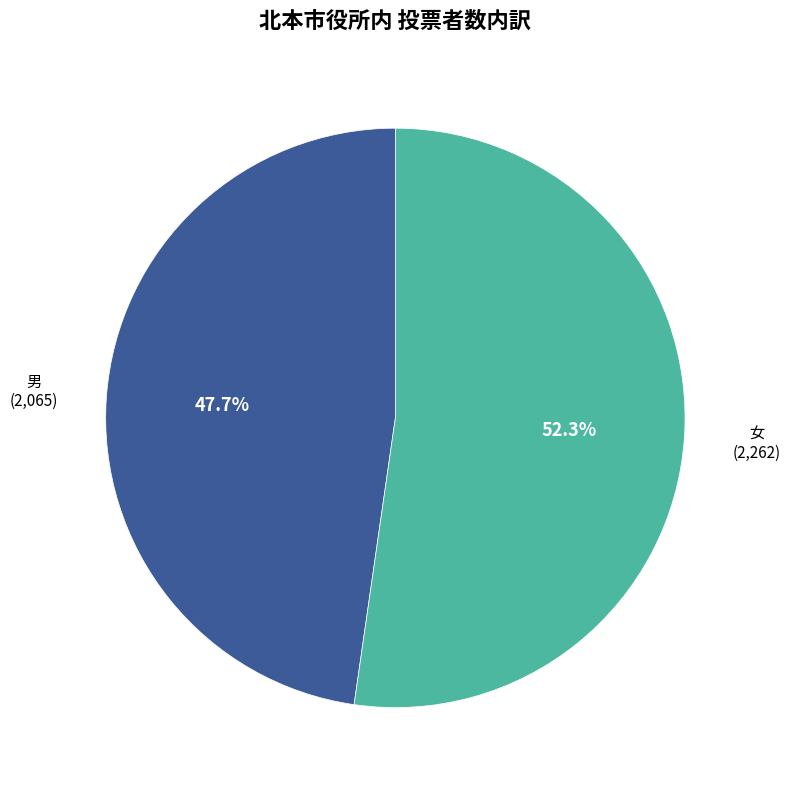

What percentage is the 女 slice, to the nearest percent?

52%